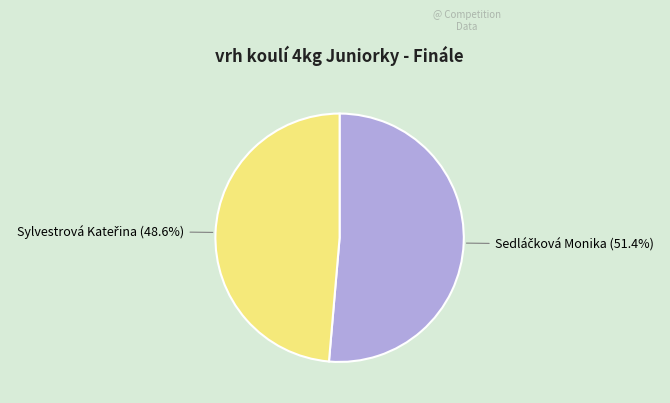

Is there any slice that represents more than half of the pie?

Yes